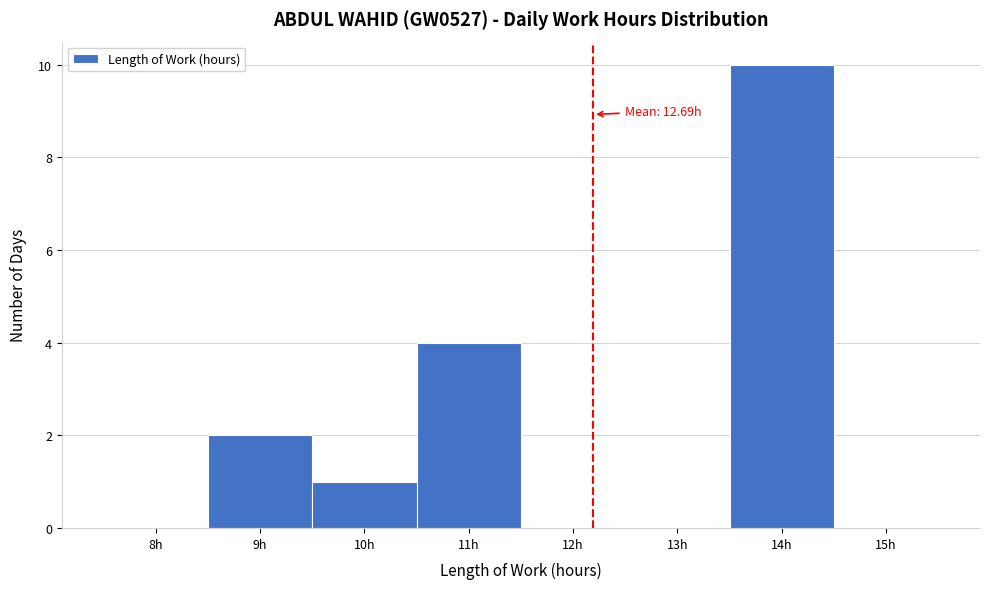

Reading left to right, transcribe all the data shown in this chart.

8h=0	9h=2	10h=1	11h=4	12h=0	13h=0	14h=10	15h=0